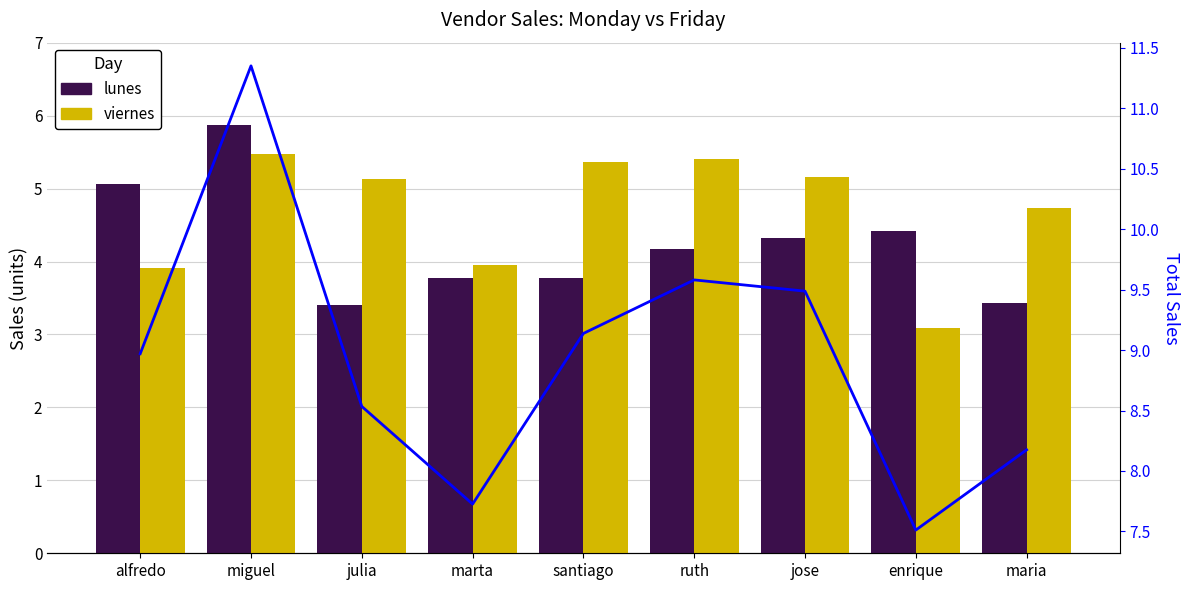

The value of viernes at marta is 4.0. True or false?

True